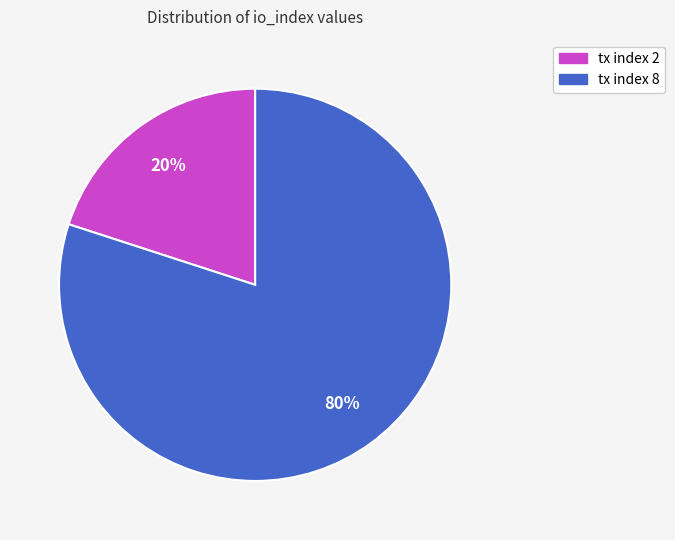

Combined, do tx index 2 and tx index 8 account for over 50%?

Yes